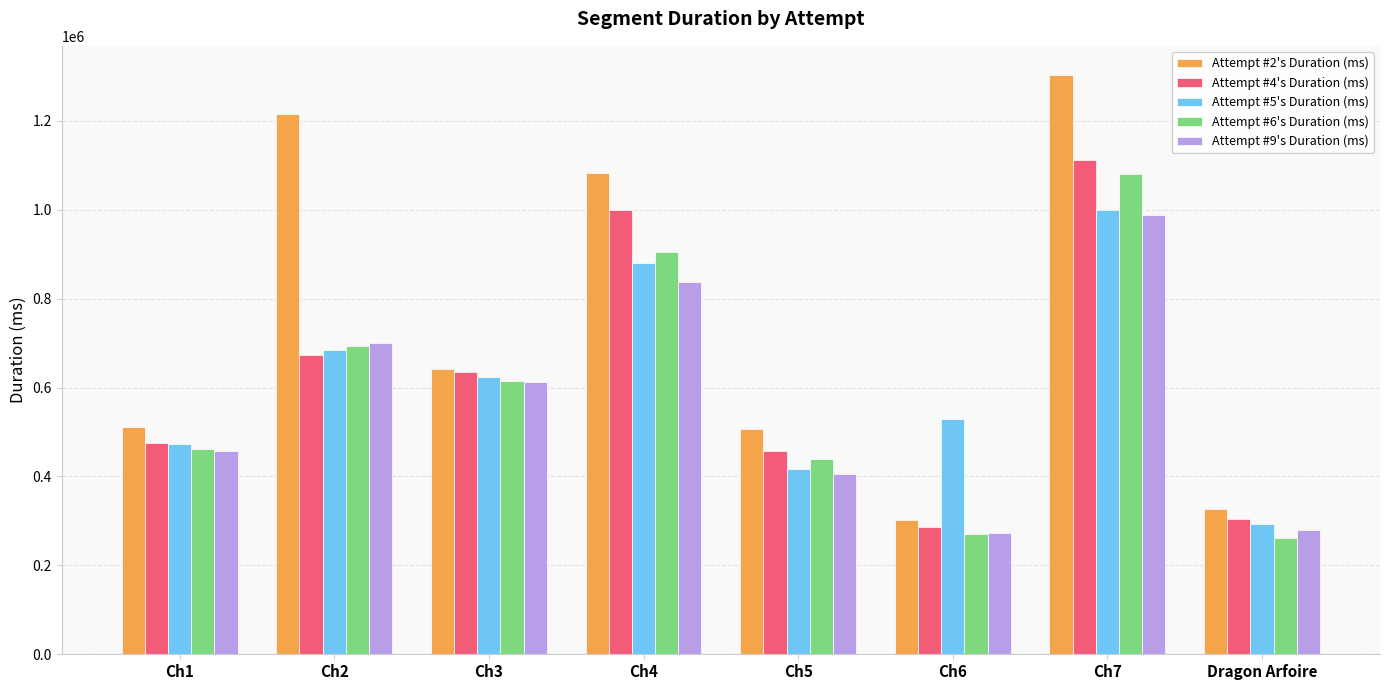

Rank the series at Ch4 from lowest to highest value.

Attempt #9's Duration (ms), Attempt #5's Duration (ms), Attempt #6's Duration (ms), Attempt #4's Duration (ms), Attempt #2's Duration (ms)